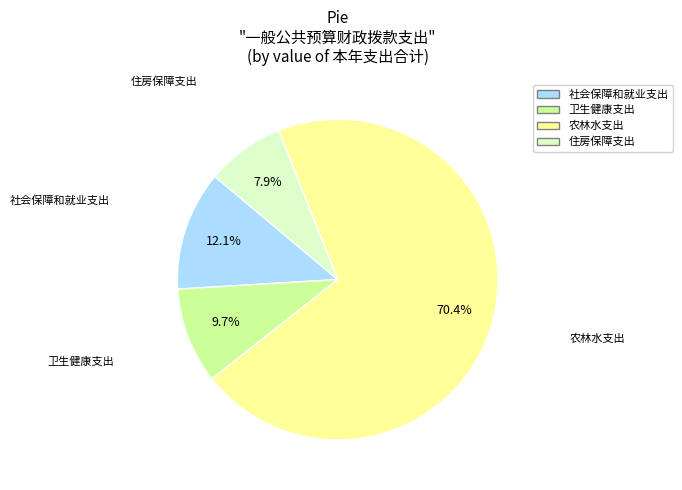

What percentage is NOT represented by 住房保障支出?

92.1%